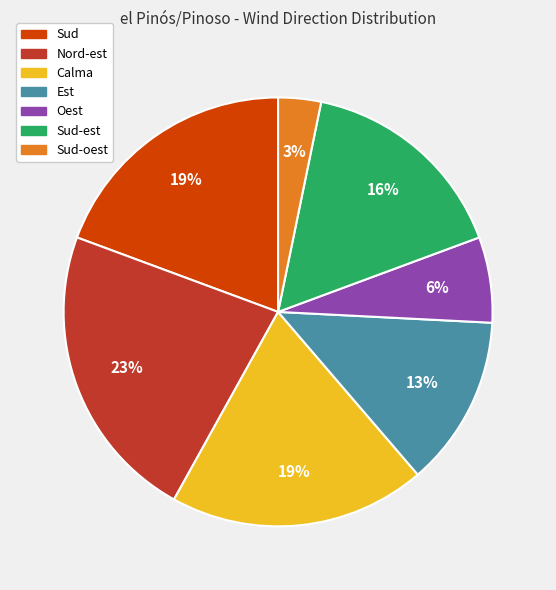

Combined, do Sud and Est account for over 50%?

No